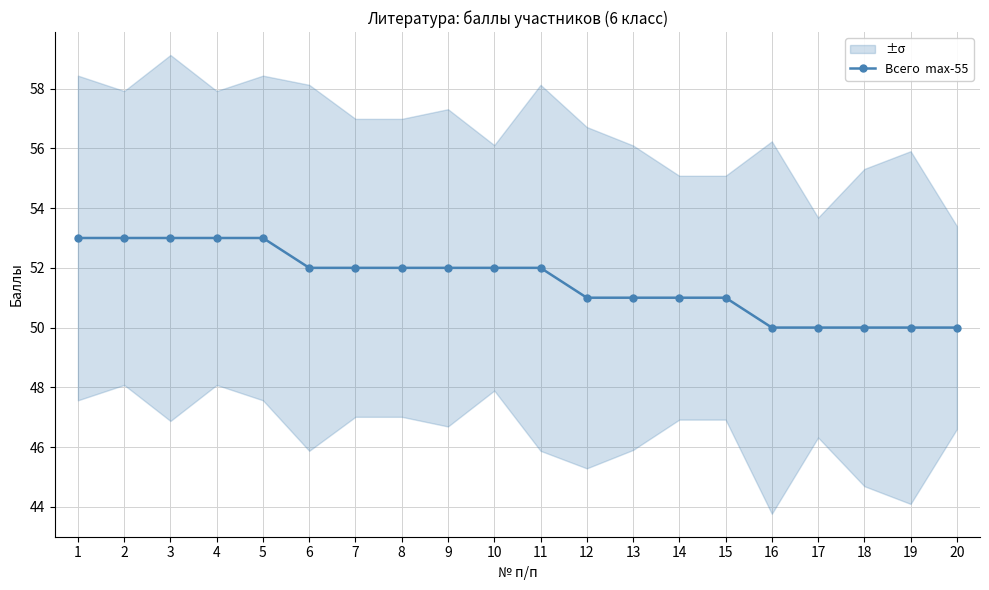

At which label is the value closest to 51?

12